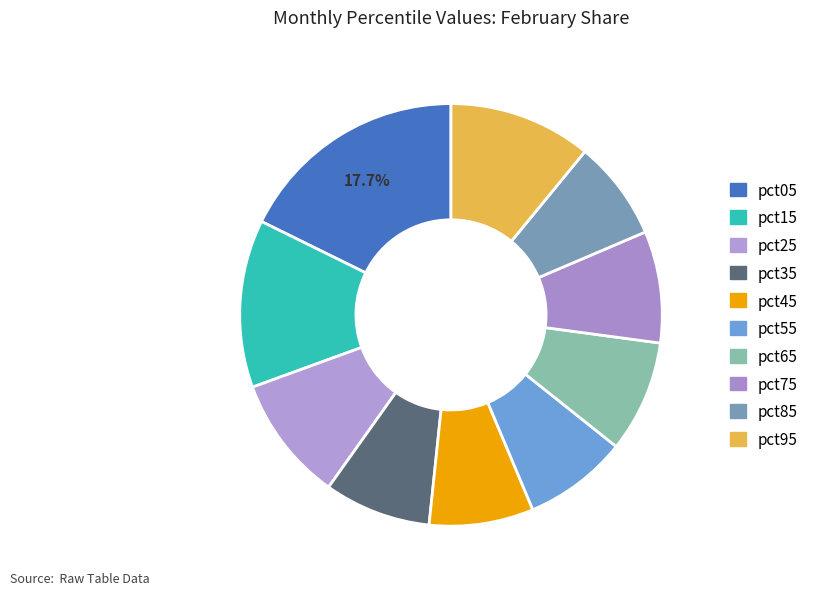

Does pct65 represent more than half of the total?

No